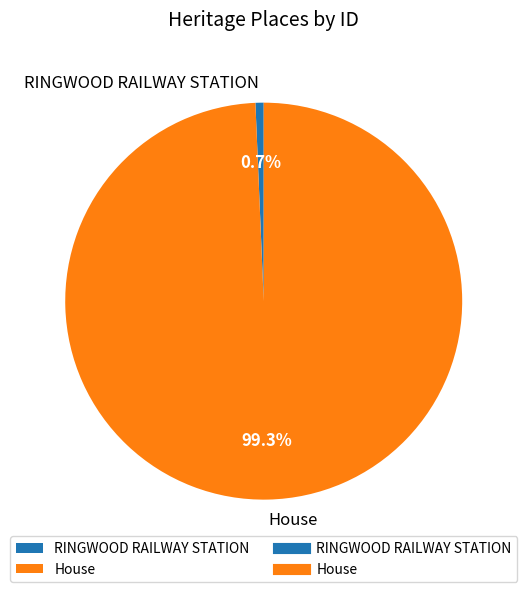

To the nearest percent, what is the average slice percentage?

50%